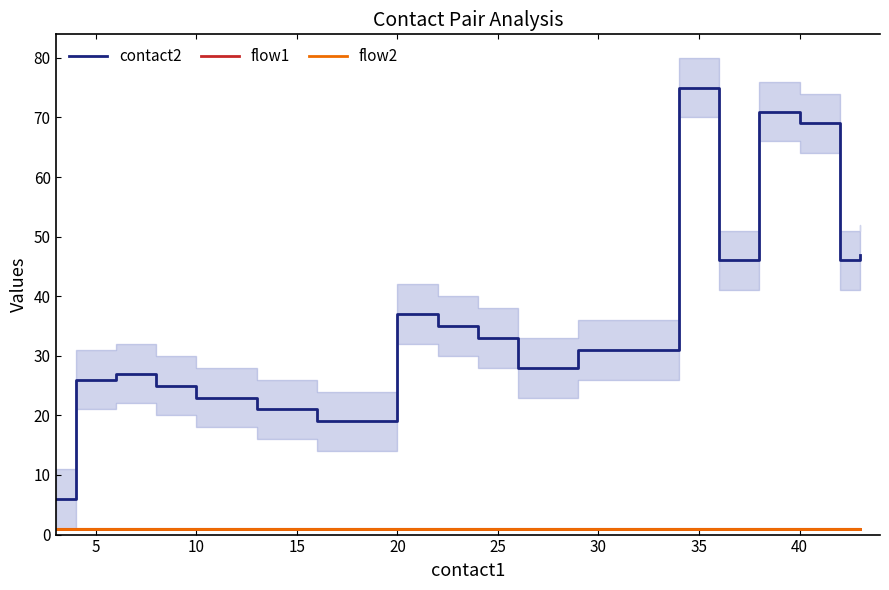

Which series has the widest spread of values?

contact2